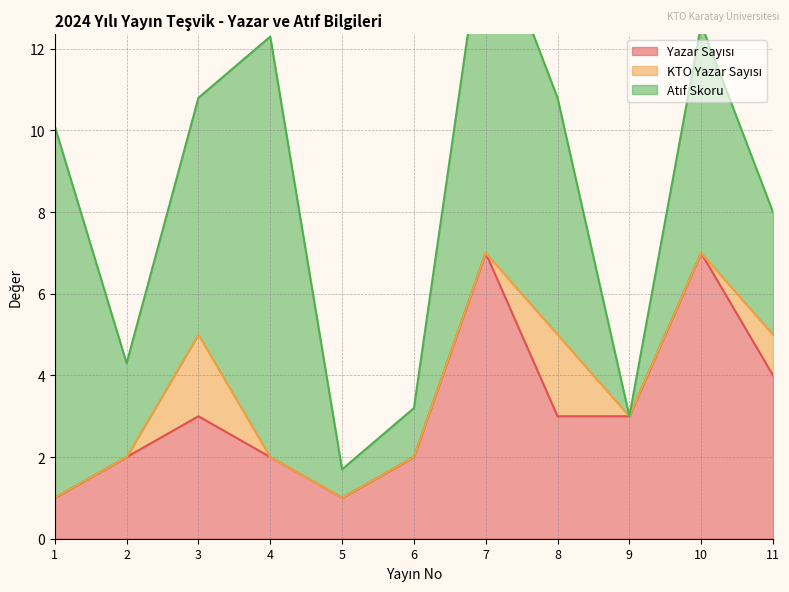

Where is Atıf Skoru nearest to the value 5?

10